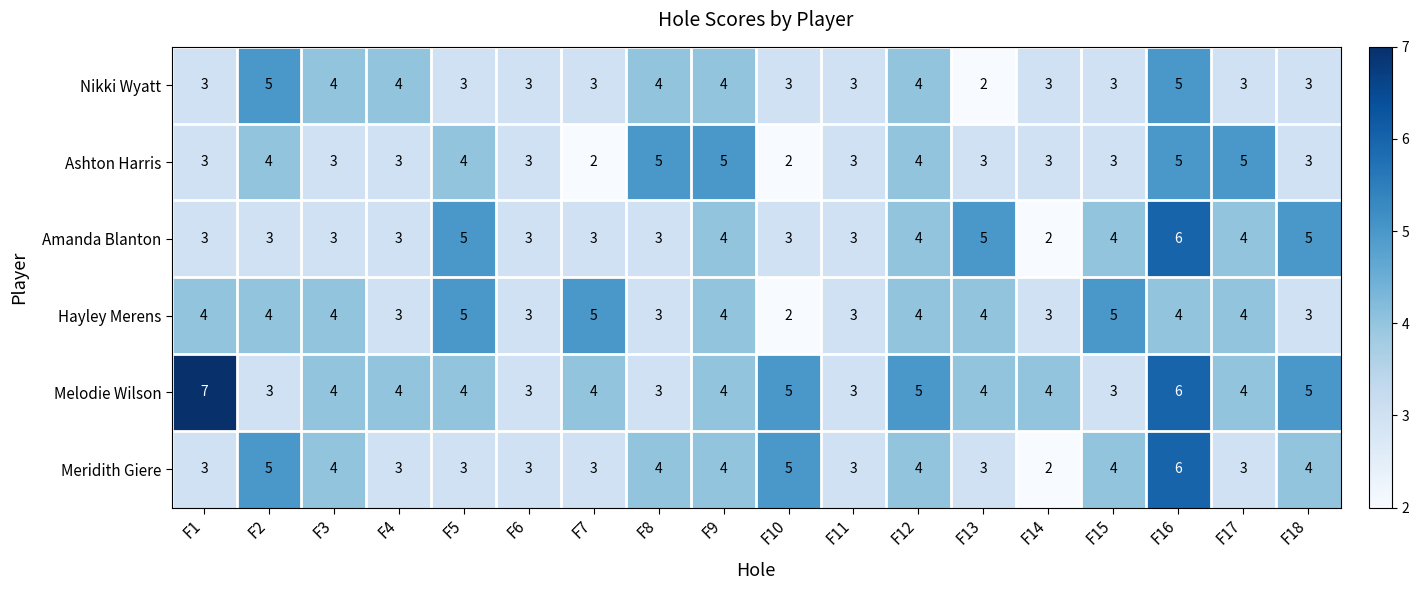

How many distinct data groups are displayed?

6